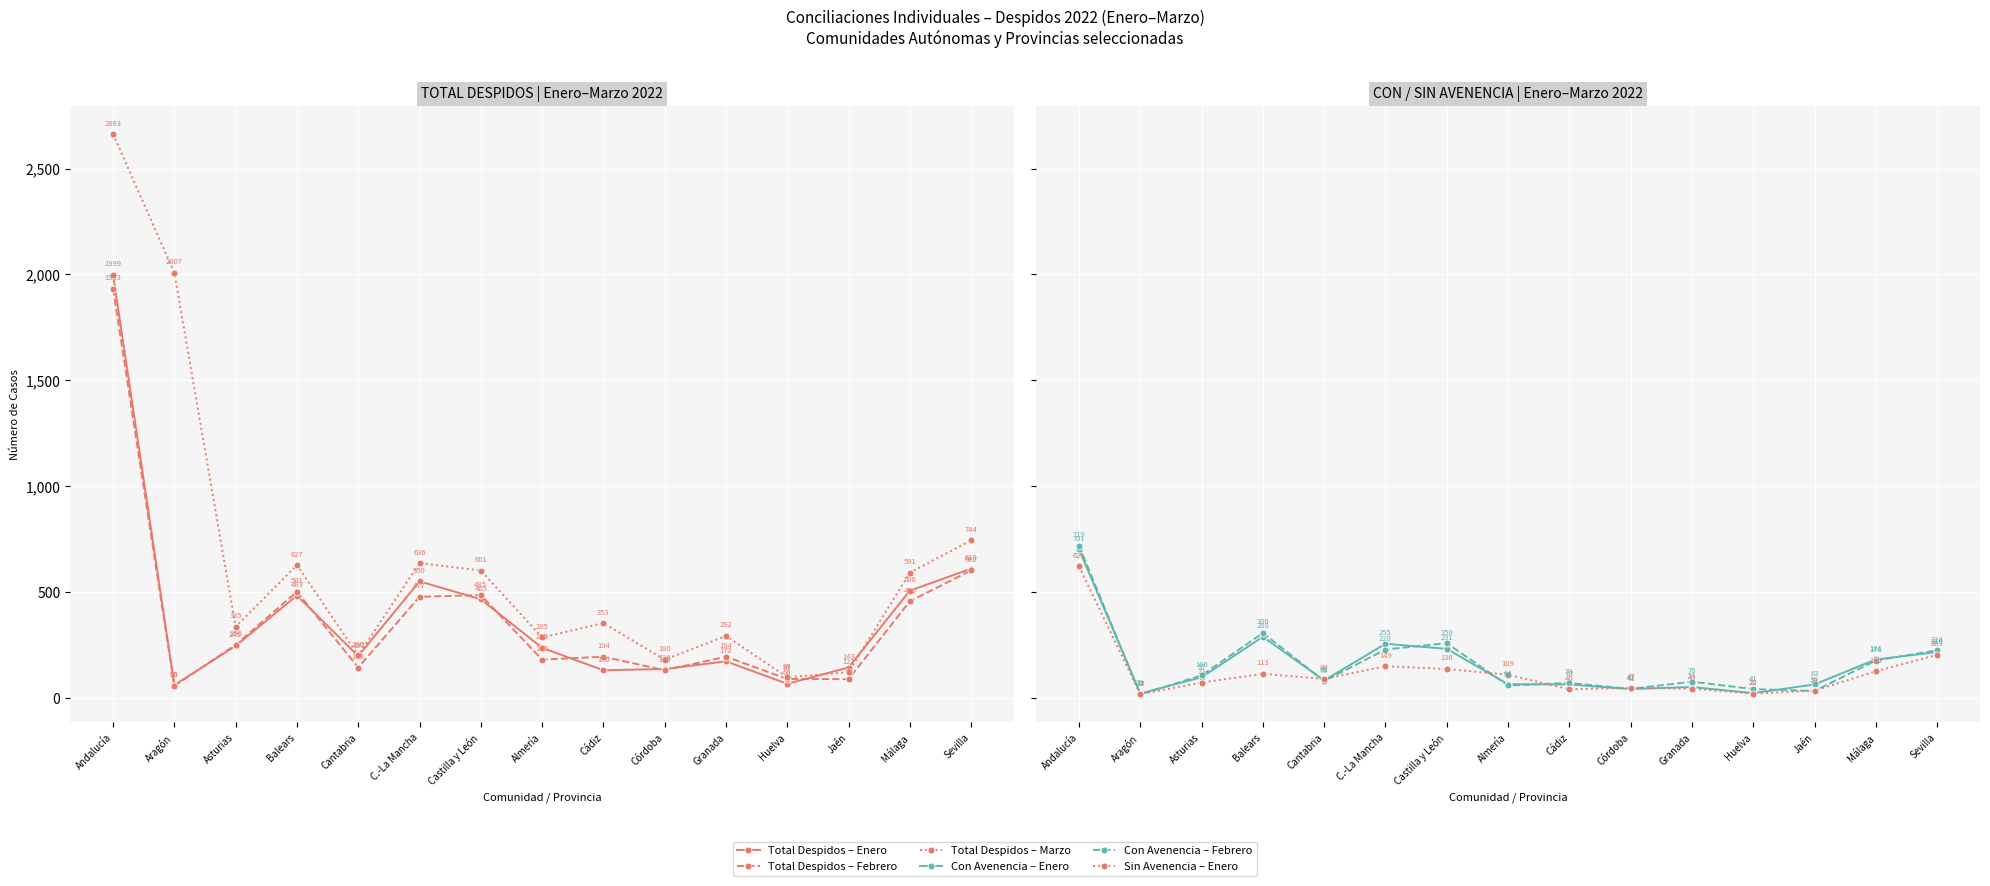

At which label is Con Avenencia – Enero closest to 360?

Balears